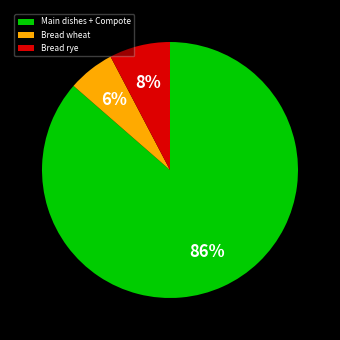

What is the largest slice in the pie chart?

Main dishes + Compote